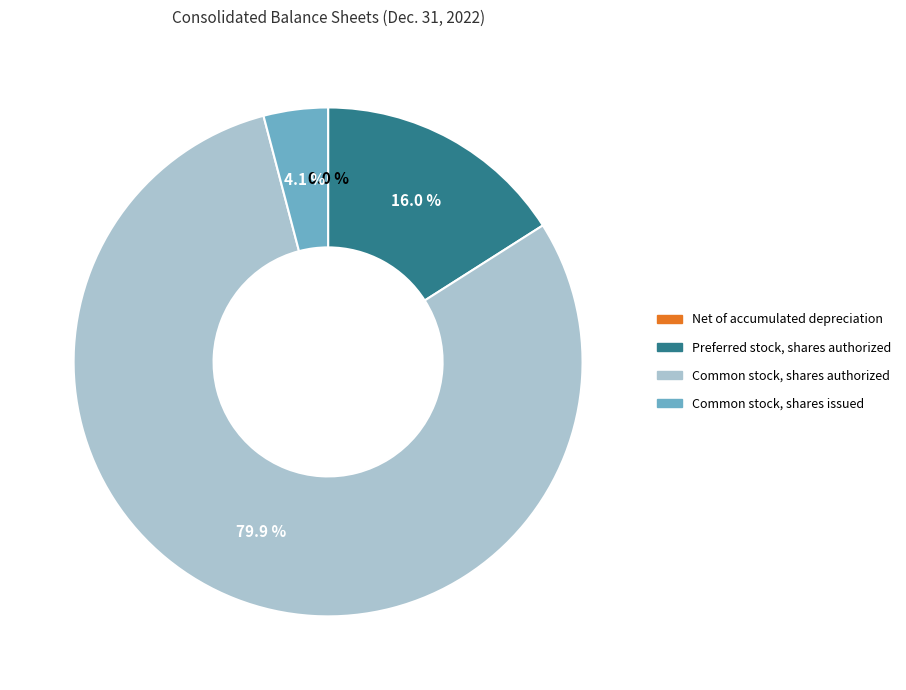

What is the total percentage of Common stock, shares authorized and Preferred stock, shares authorized?

95.9%